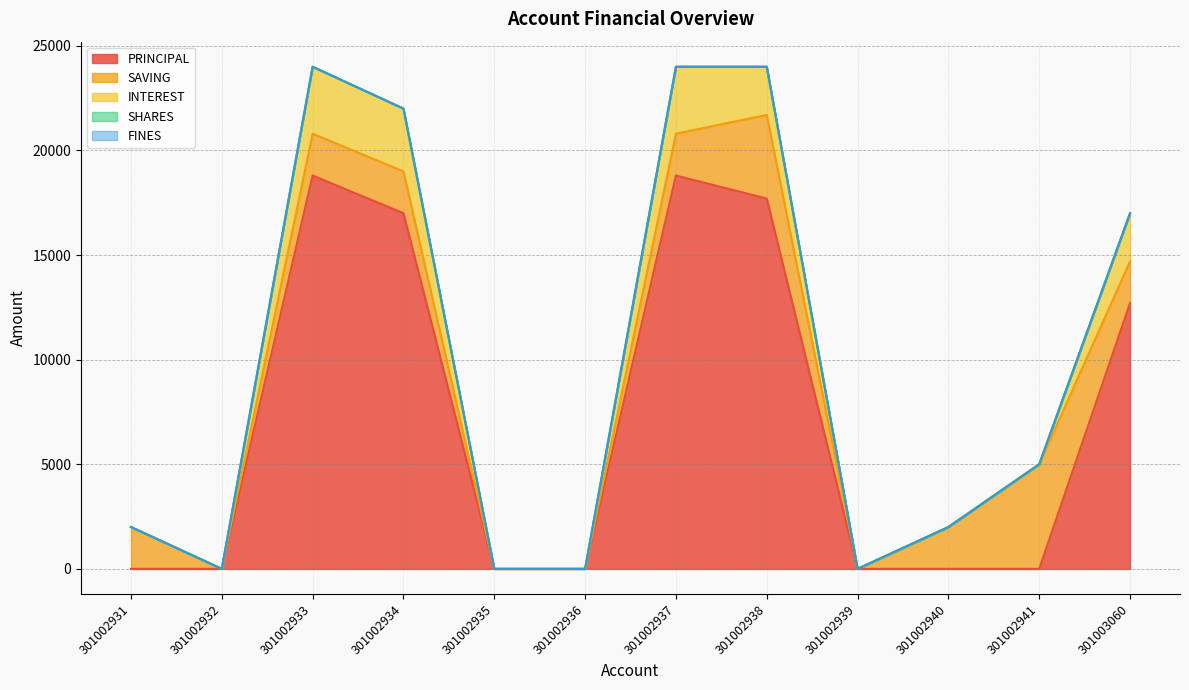

How many lines are shown in the chart?

5